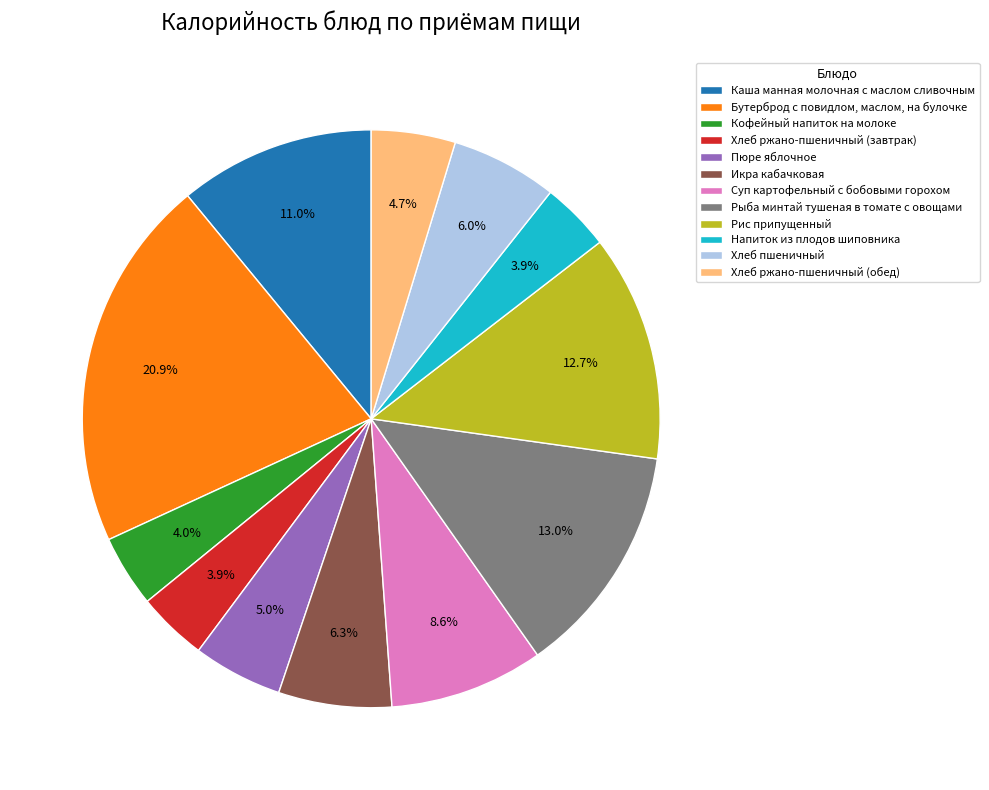

Is it true that Хлеб пшеничный is 6% of the pie?

True